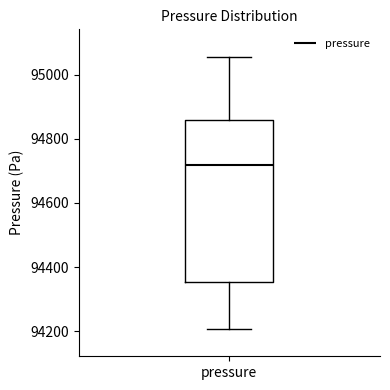

Read this box plot against the y-axis: the position of the median line, the range covered by the box, and the ends of both whiskers. The values are not printed on the chart, so give them approximately, as read against the axis.

median 94720, box 94360 to 94860, whiskers 94200 to 95060